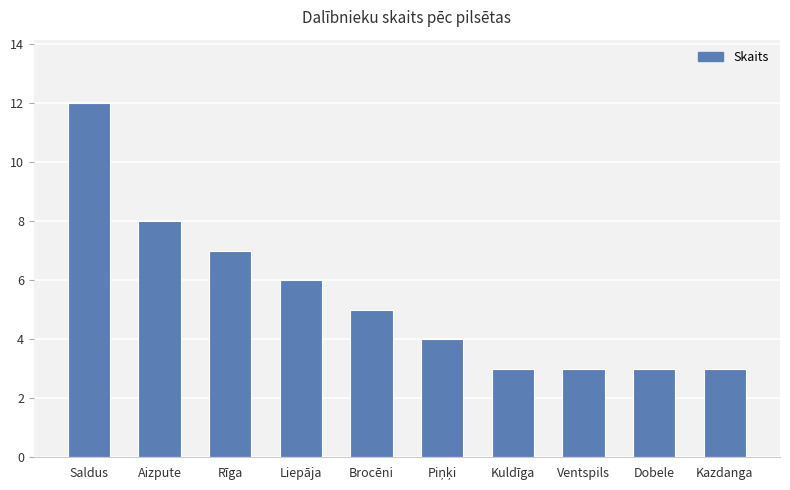

The value at Saldus is 12. True or false?

True